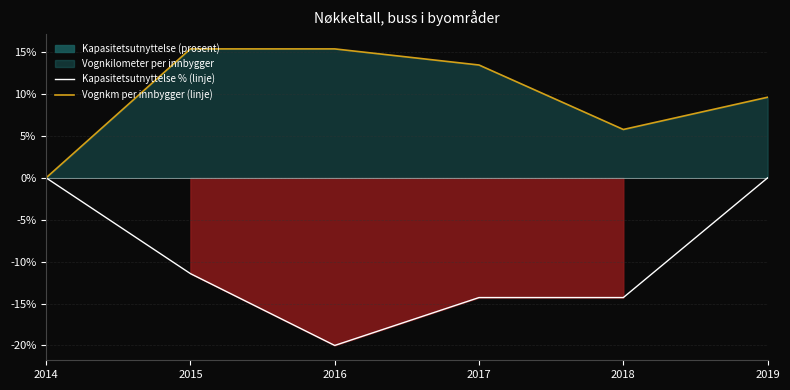

At 2015, list the series in order from smallest to largest.

Kapasitetsutnyttelse % (linje), Vognkm per innbygger (linje)